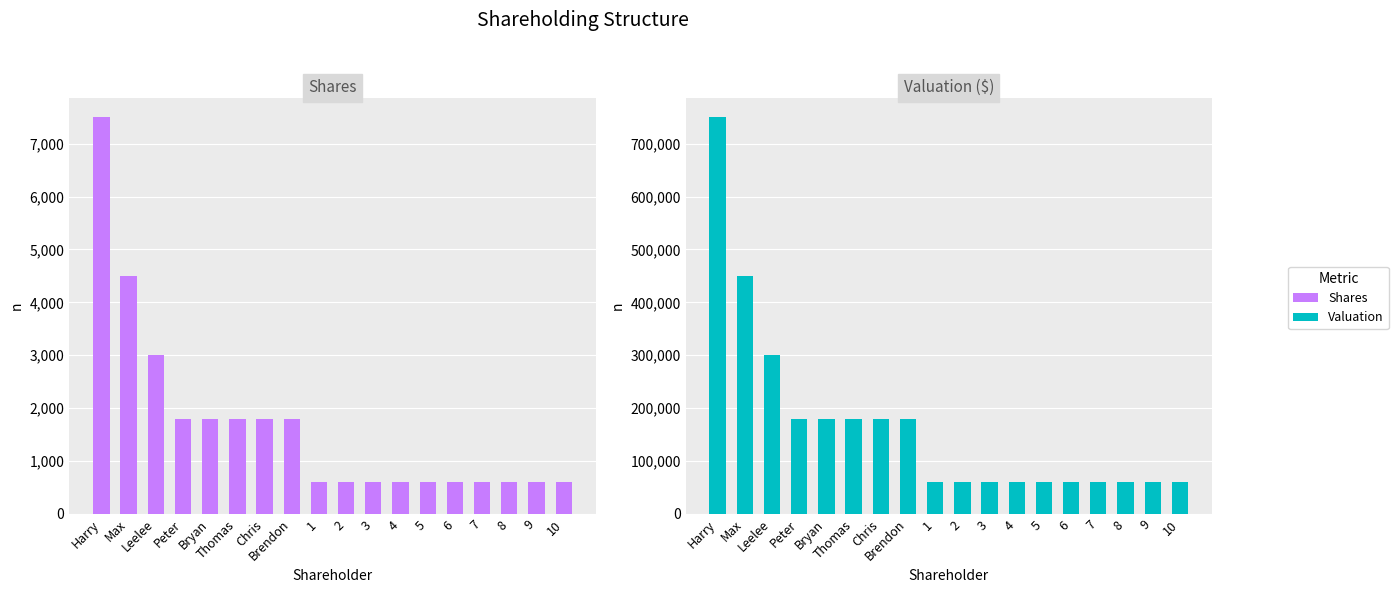

True or false: Shares has a value of 600 at 4.

True